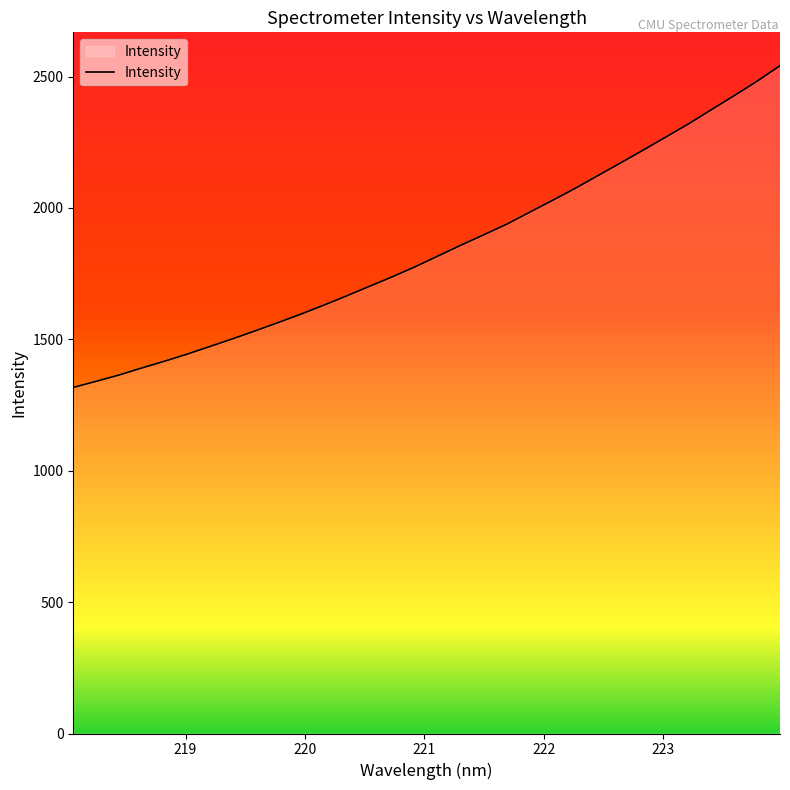

How many lines are shown in the chart?

1